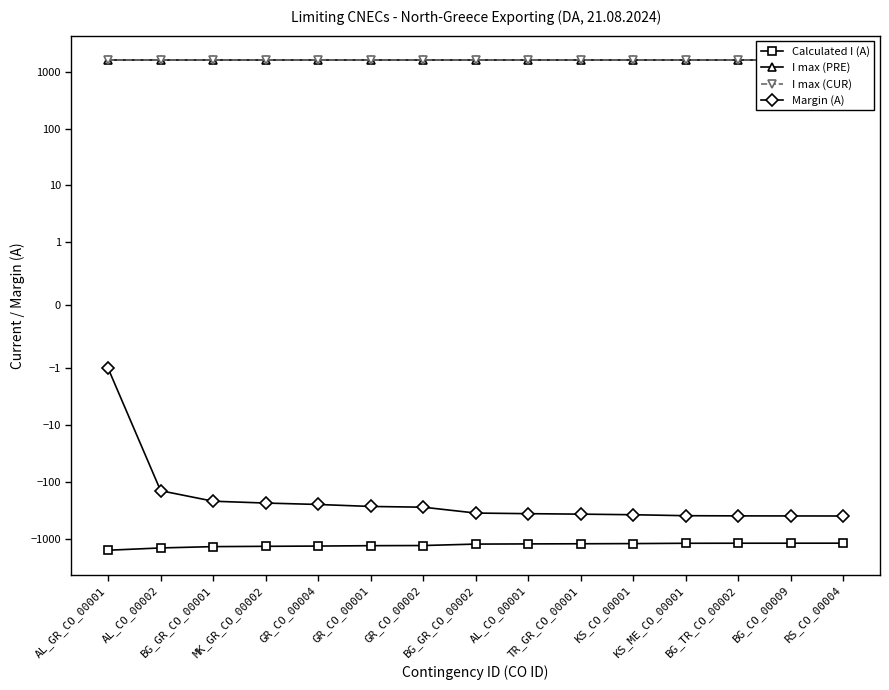

What is the average value of the I max (PRE) series?

1600